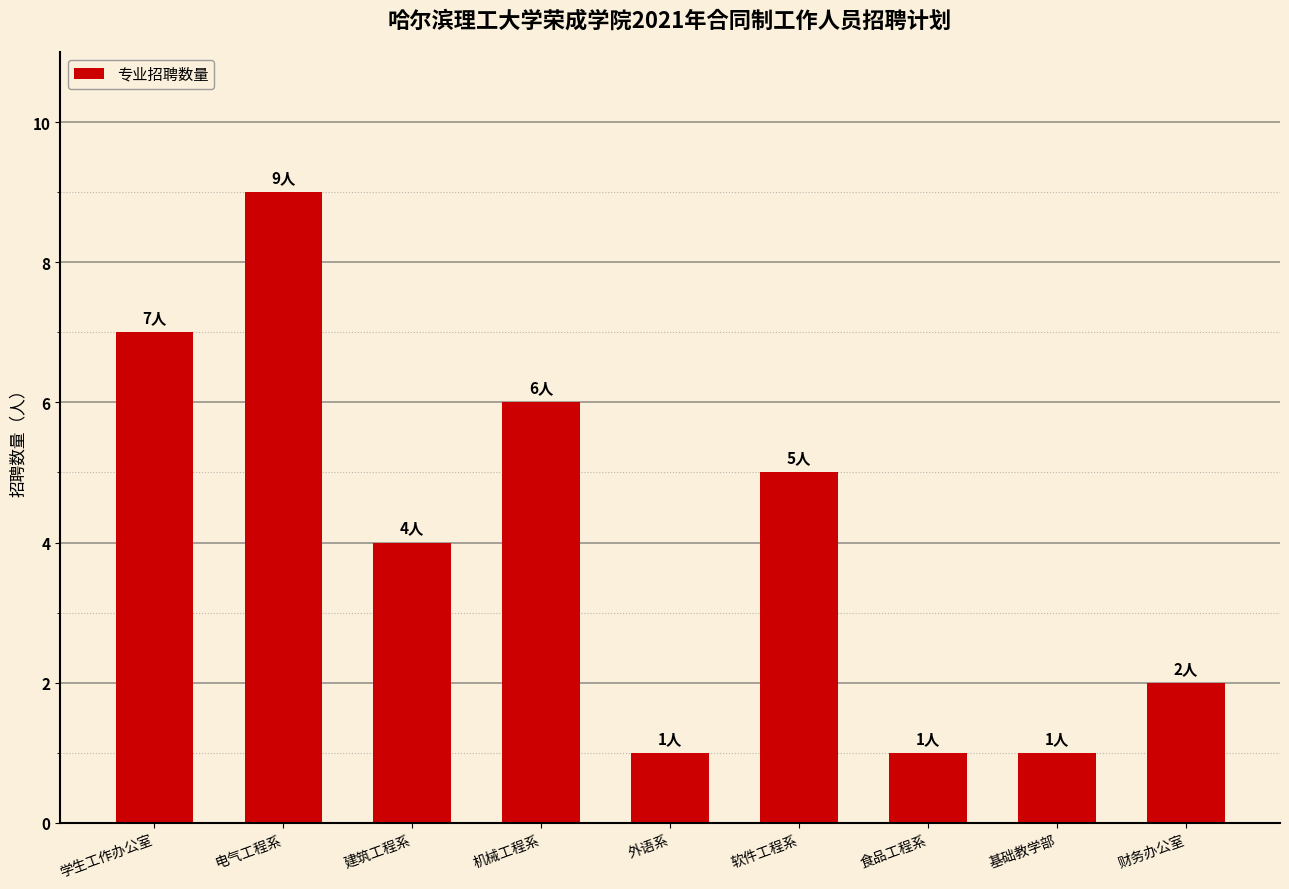

Reading left to right, list all the values displayed in this chart.

学生工作办公室=7	电气工程系=9	建筑工程系=4	机械工程系=6	外语系=1	软件工程系=5	食品工程系=1	基础教学部=1	财务办公室=2